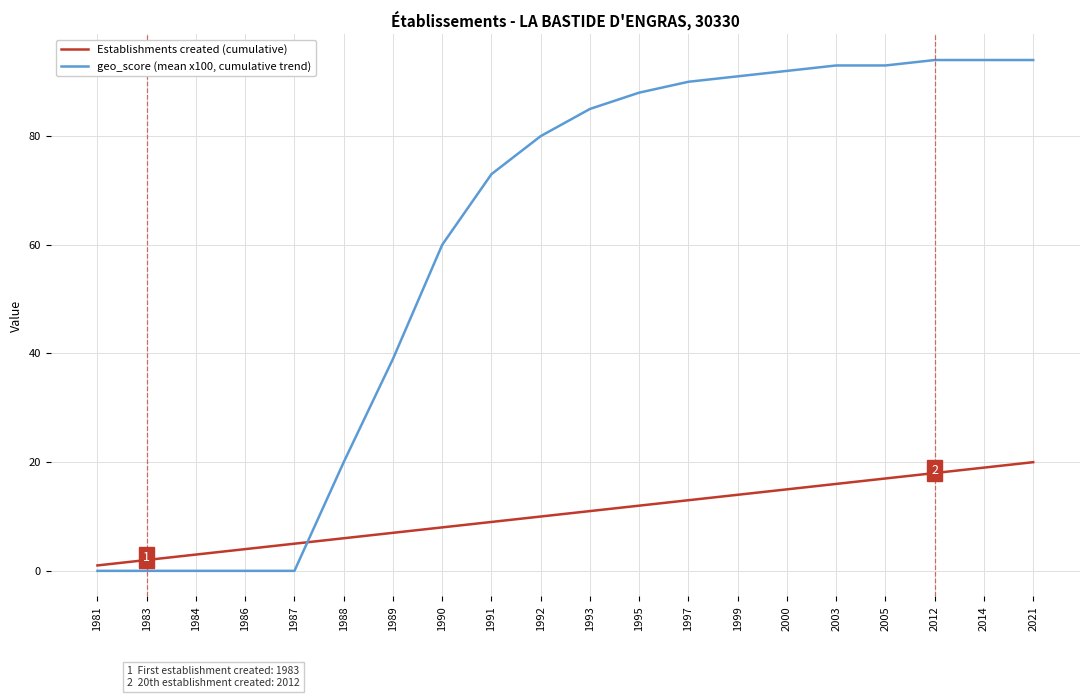

Count the number of categories in the chart.

20